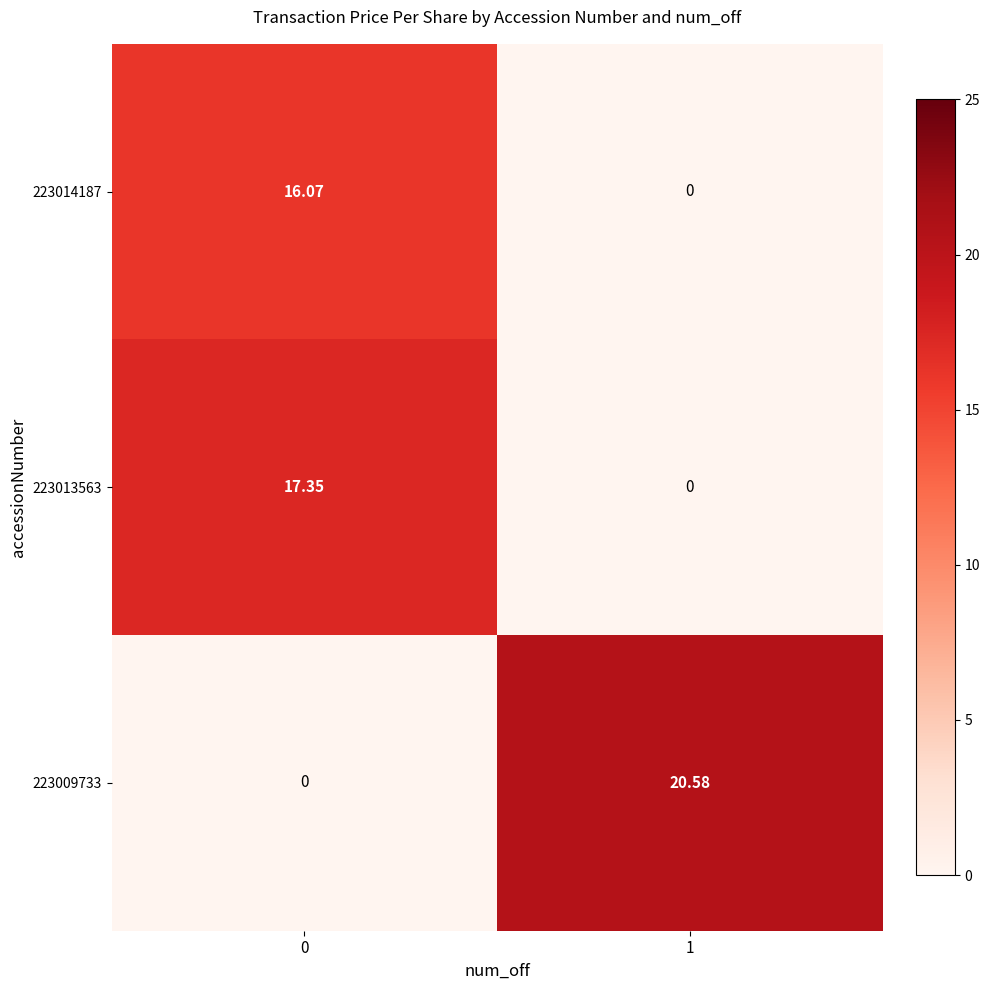

List the series in order of their peak value, lowest first.

223014187, 223013563, 223009733